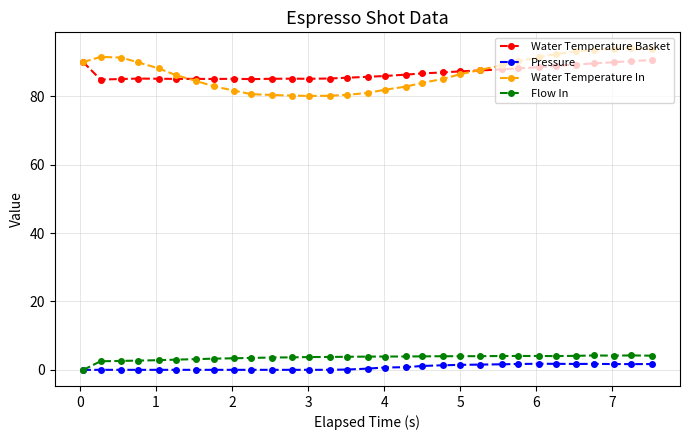

Does the chart display data point markers on the line(s)?

Yes